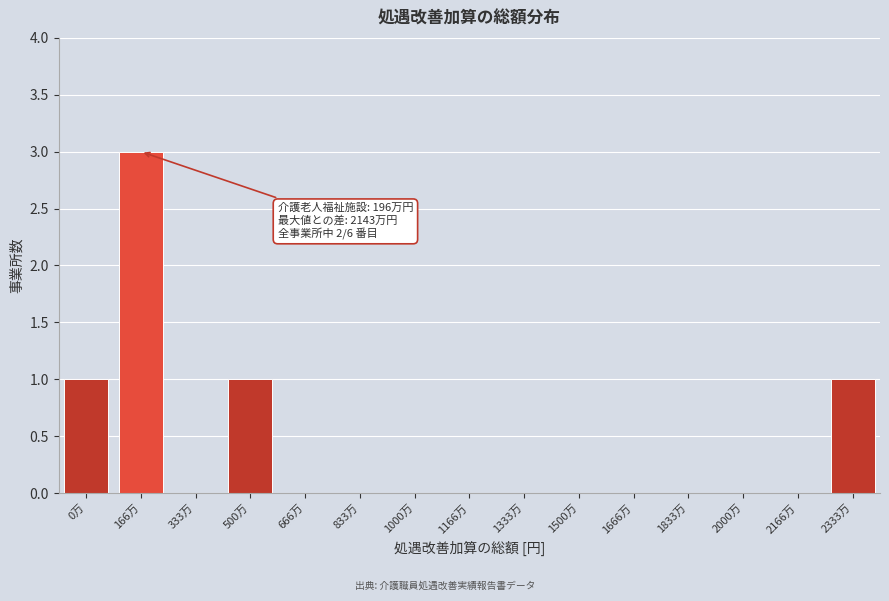

Reading left to right, transcribe all the data shown in this chart.

0万=1	166万=3	333万=0	500万=1	666万=0	833万=0	1000万=0	1166万=0	1333万=0	1500万=0	1666万=0	1833万=0	2000万=0	2166万=0	2333万=1